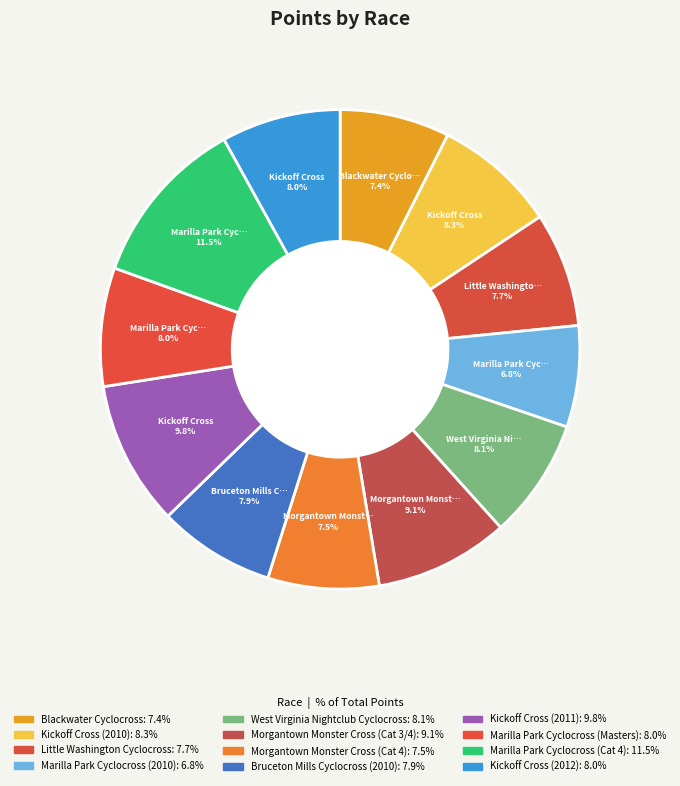

Is the sum of Kickoff Cross (2012) and Blackwater Cyclocross greater than half?

No